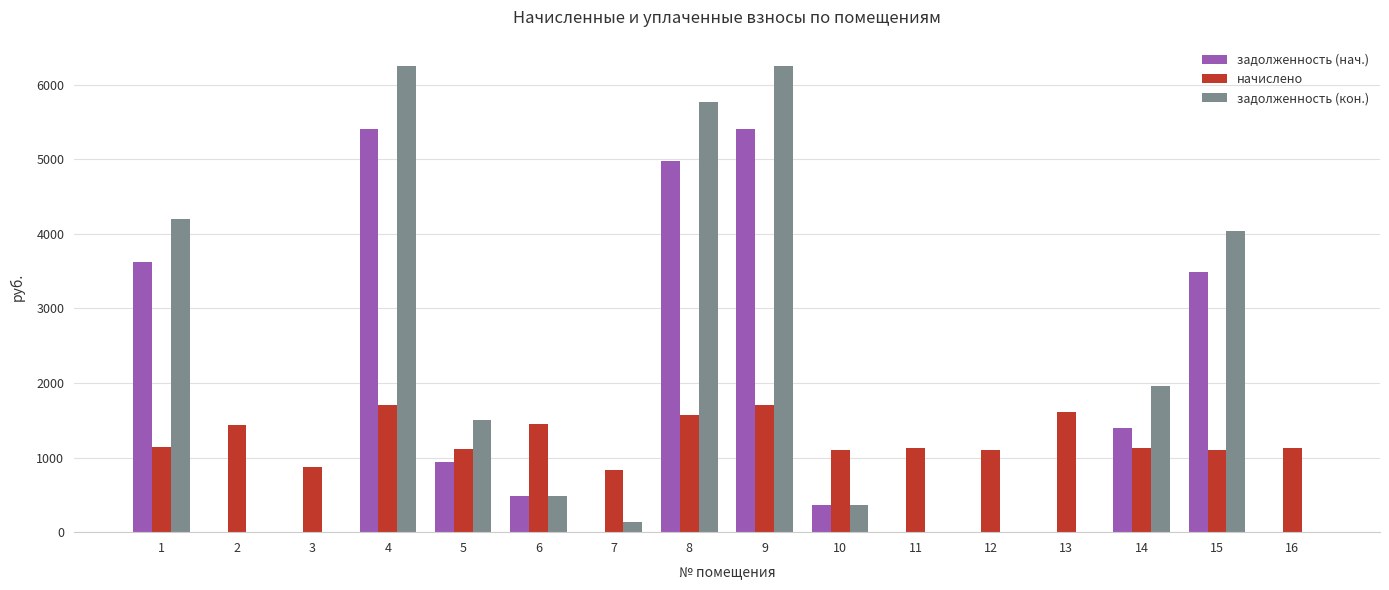

Between 3 and 4, which series saw the biggest shift?

задолженность (кон.)